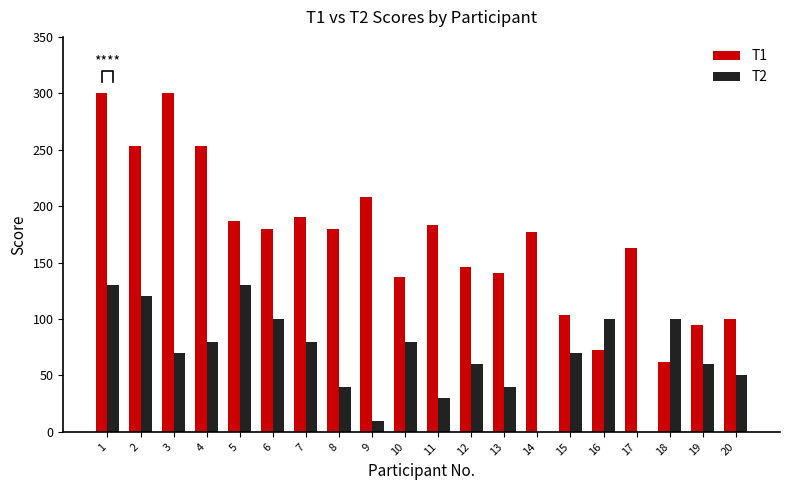

What is the sum of all T2 values?

1350.0